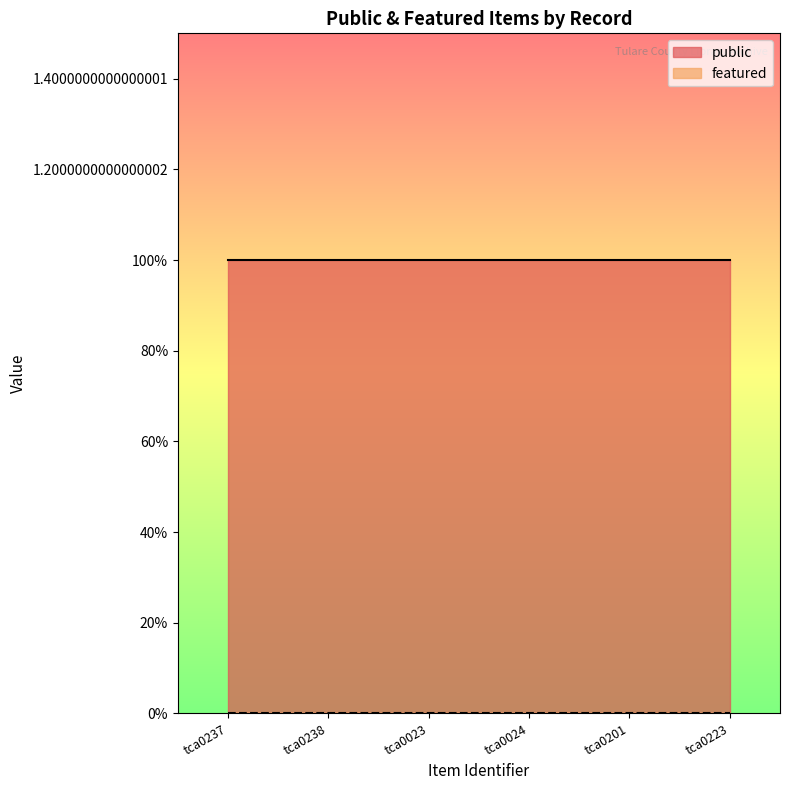

True or false: public and featured cross at least once.

False